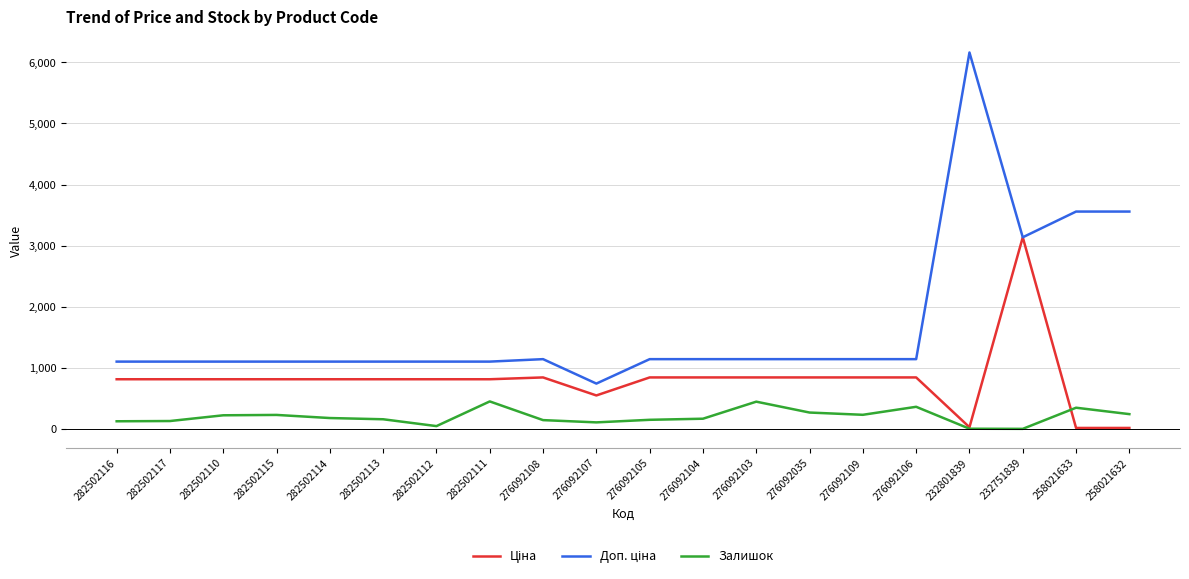

What is the approximate value of Залишок at 276092108?

144.0